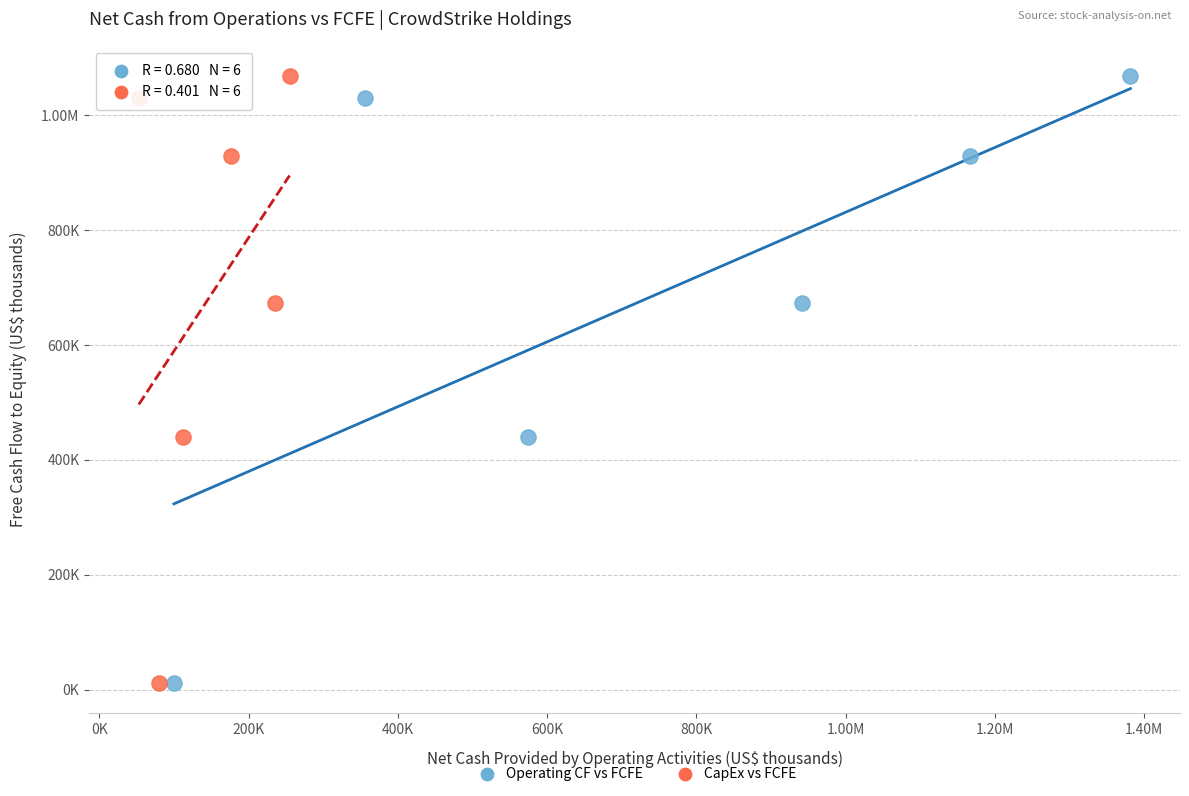

What are all the series names shown in the legend?

Operating CF vs FCFE, CapEx vs FCFE